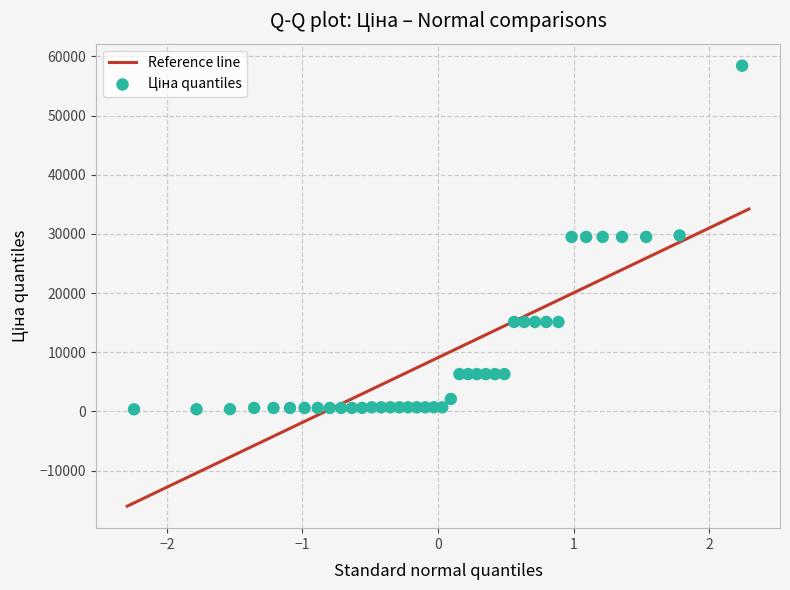

What is the range of X values (max minus min)?

4.5